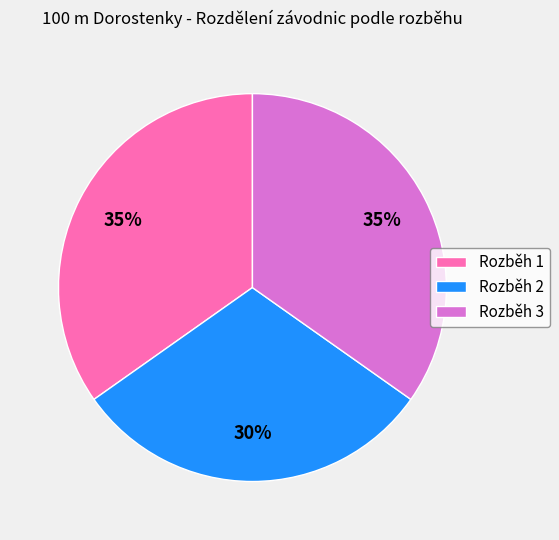

What is the smallest slice in the pie chart?

Rozběh 2